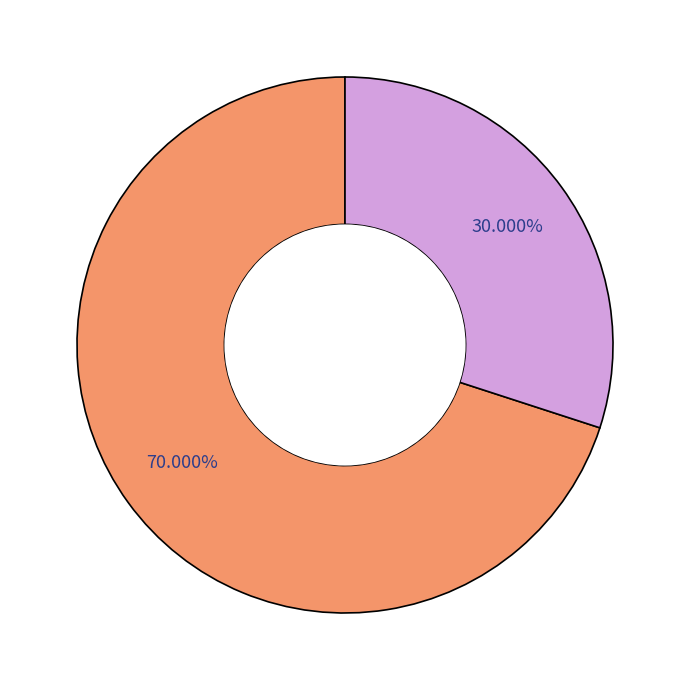

Does any single category account for the majority?

Yes